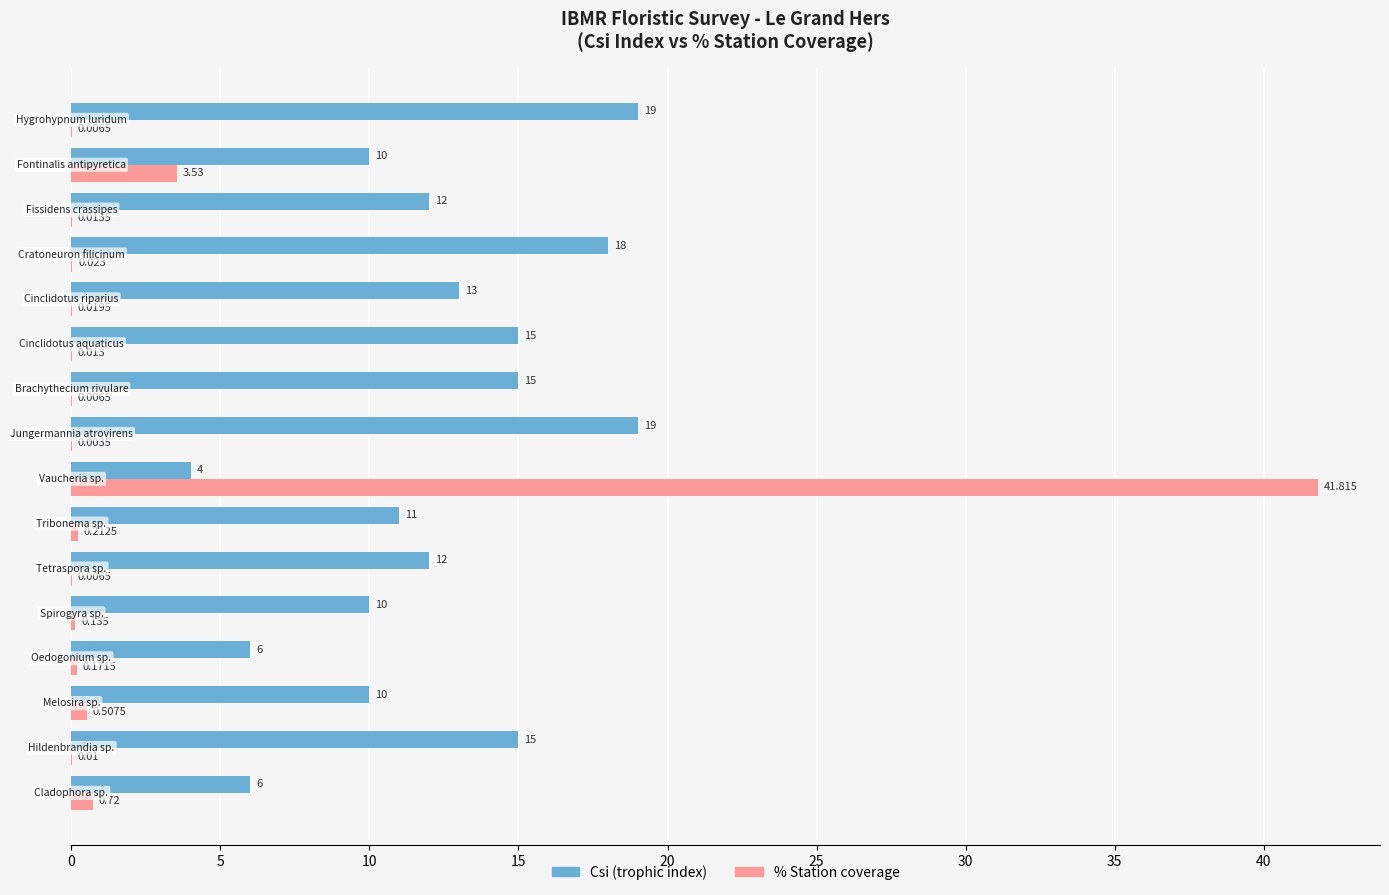

Which series has the largest total across all categories?

Csi (trophic index)